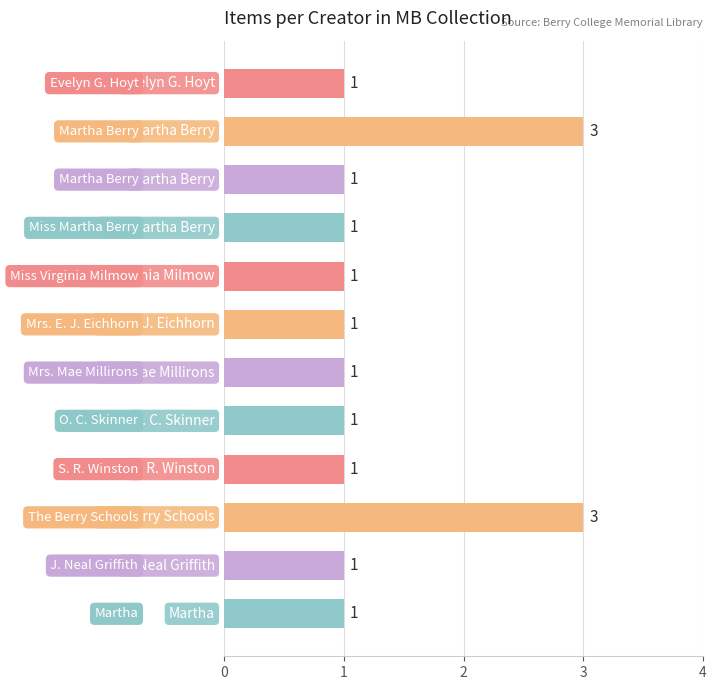

Count the number of values greater than 1.

2